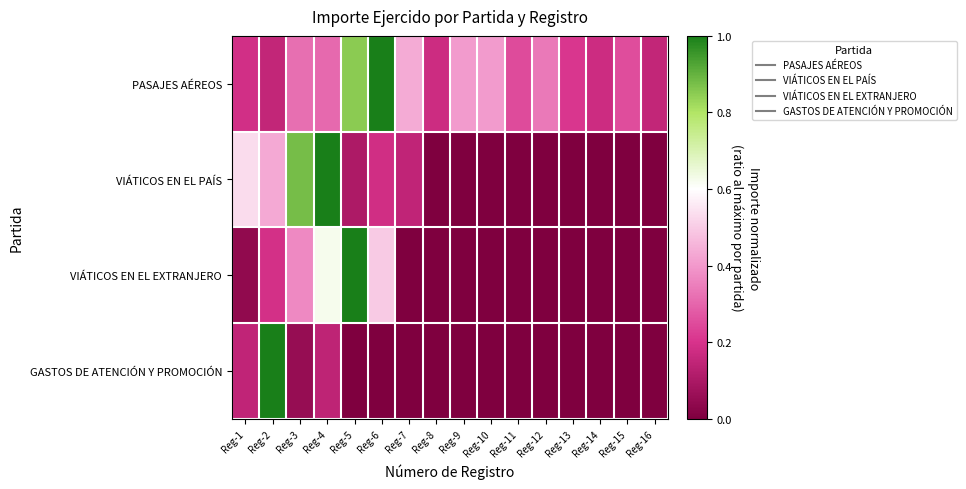

How many categories are shown in the chart?

16